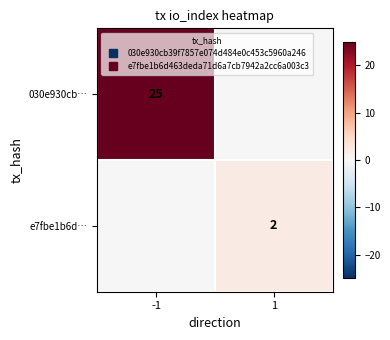

Where is e7fbe1b6d… nearest to the value 1?

-1